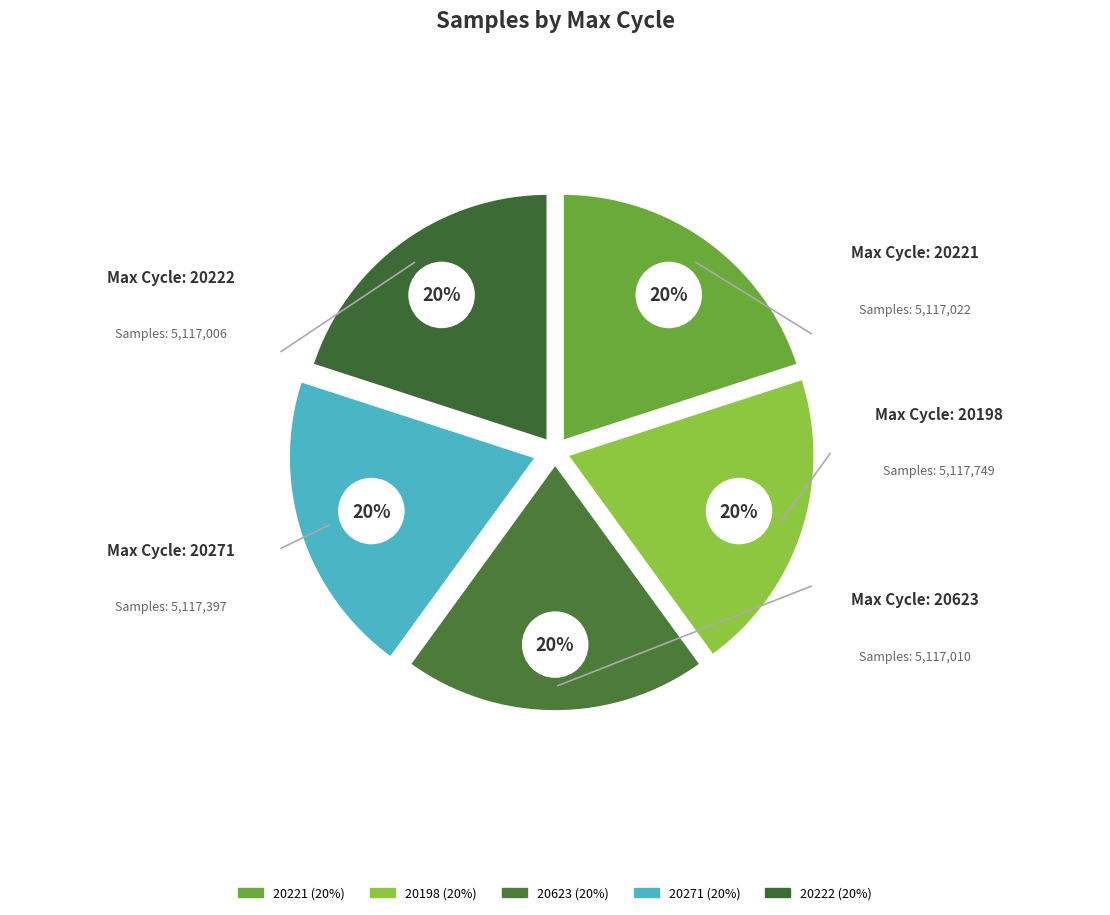

To the nearest percent, what percentage of the pie is 20221?

20%